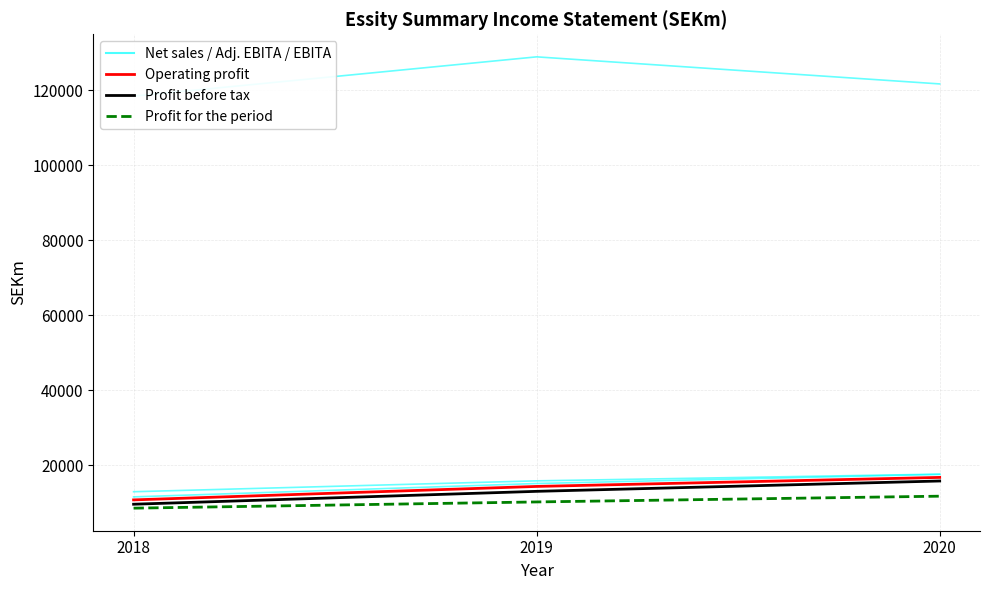

Does the chart display data point markers on the line(s)?

No